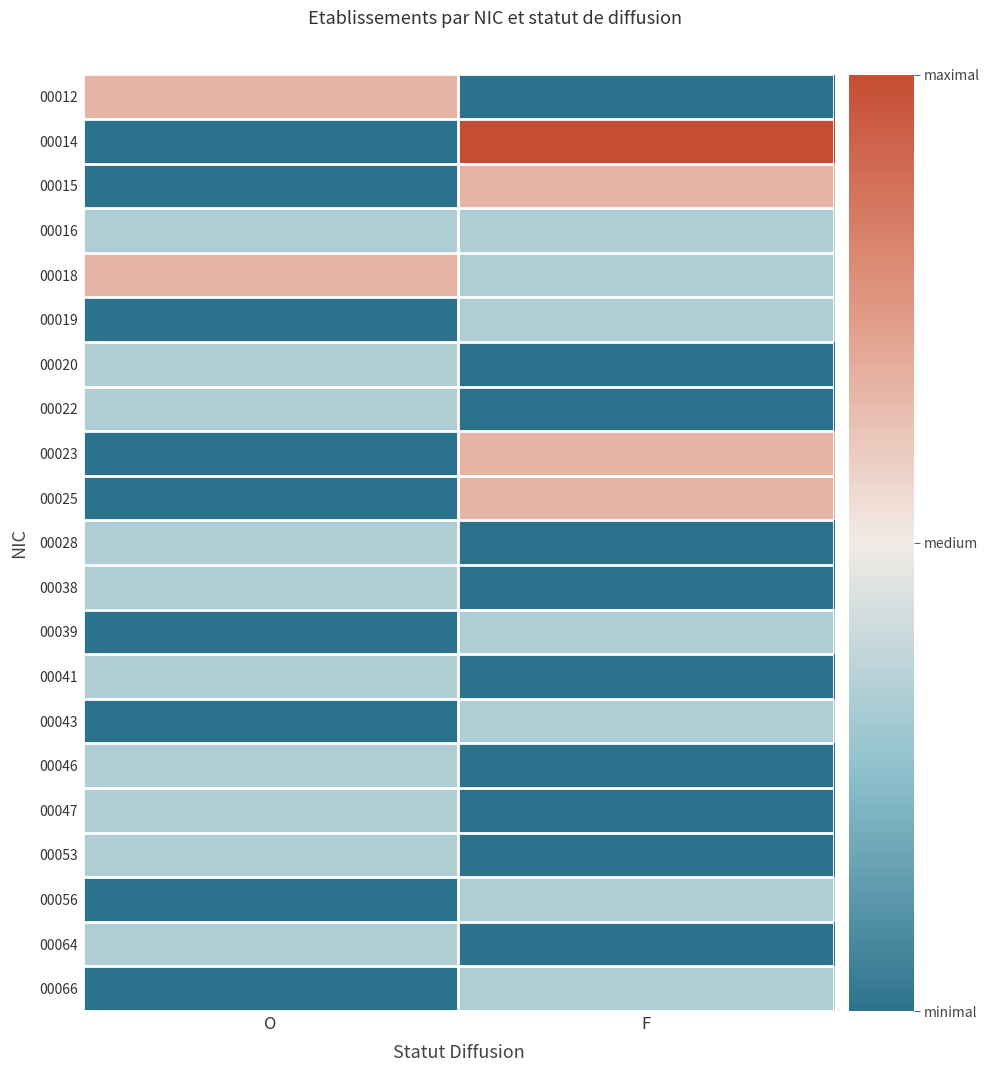

Reading right to left, extract all data points from this chart.

00012: F=0	O=2
00014: F=3	O=0
00015: F=2	O=0
00016: F=1	O=1
00018: F=1	O=2
00019: F=1	O=0
00020: F=0	O=1
00022: F=0	O=1
00023: F=2	O=0
00025: F=2	O=0
00028: F=0	O=1
00038: F=0	O=1
00039: F=1	O=0
00041: F=0	O=1
00043: F=1	O=0
00046: F=0	O=1
00047: F=0	O=1
00053: F=0	O=1
00056: F=1	O=0
00064: F=0	O=1
00066: F=1	O=0